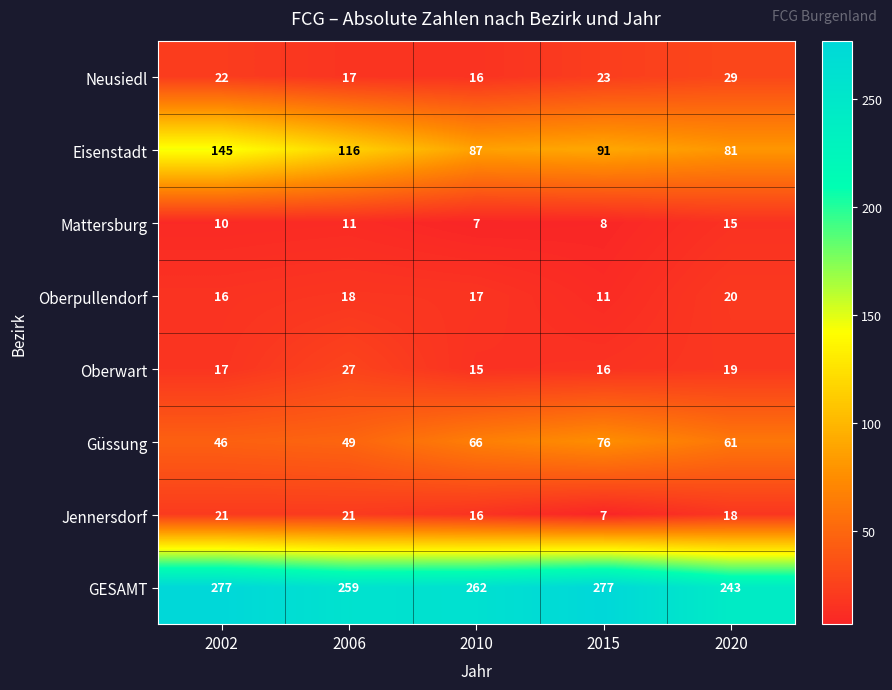

True or false: Oberpullendorf has a value of 29 at 2006.

False